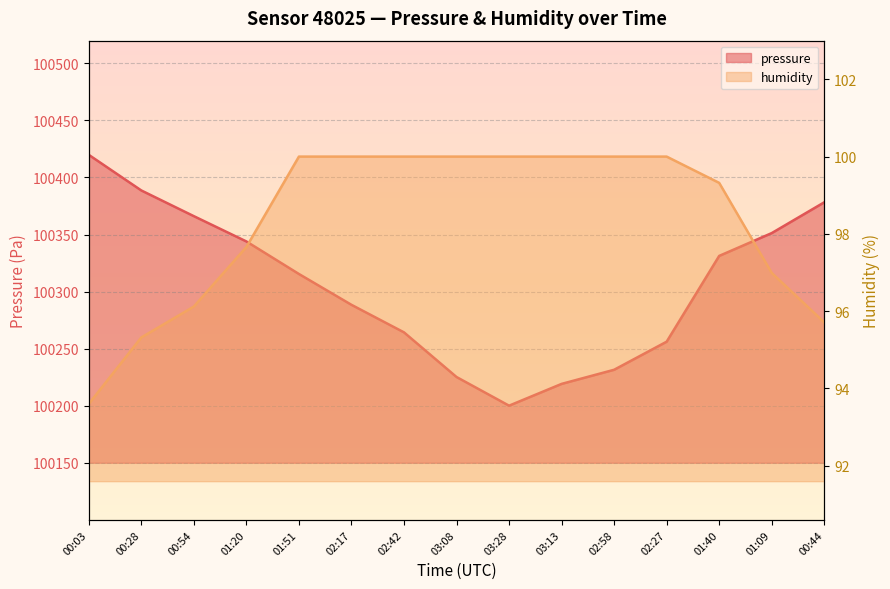

Which series has the widest spread of values?

pressure